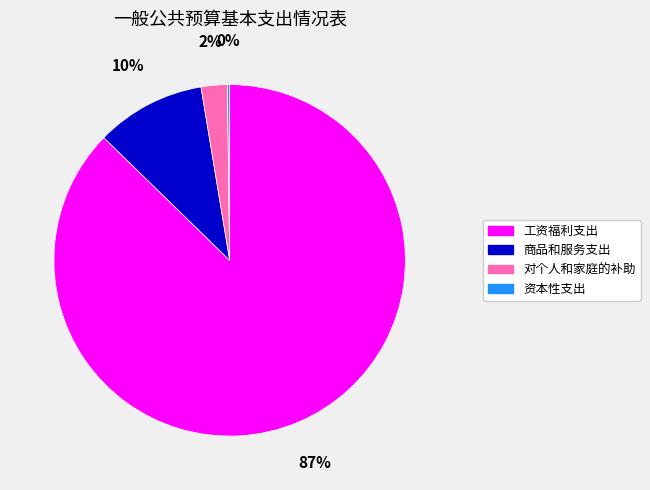

Which has a higher value, 商品和服务支出 or 对个人和家庭的补助?

商品和服务支出